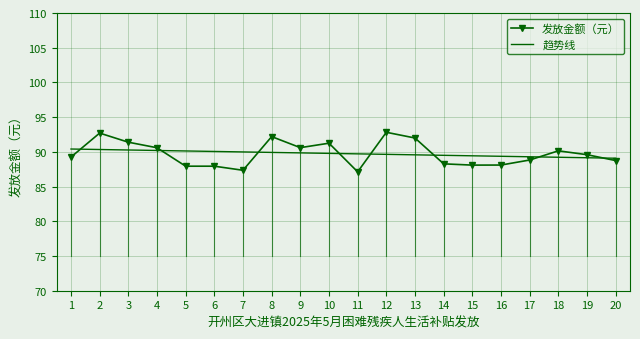

What is the total value across all series at 1?

179.7